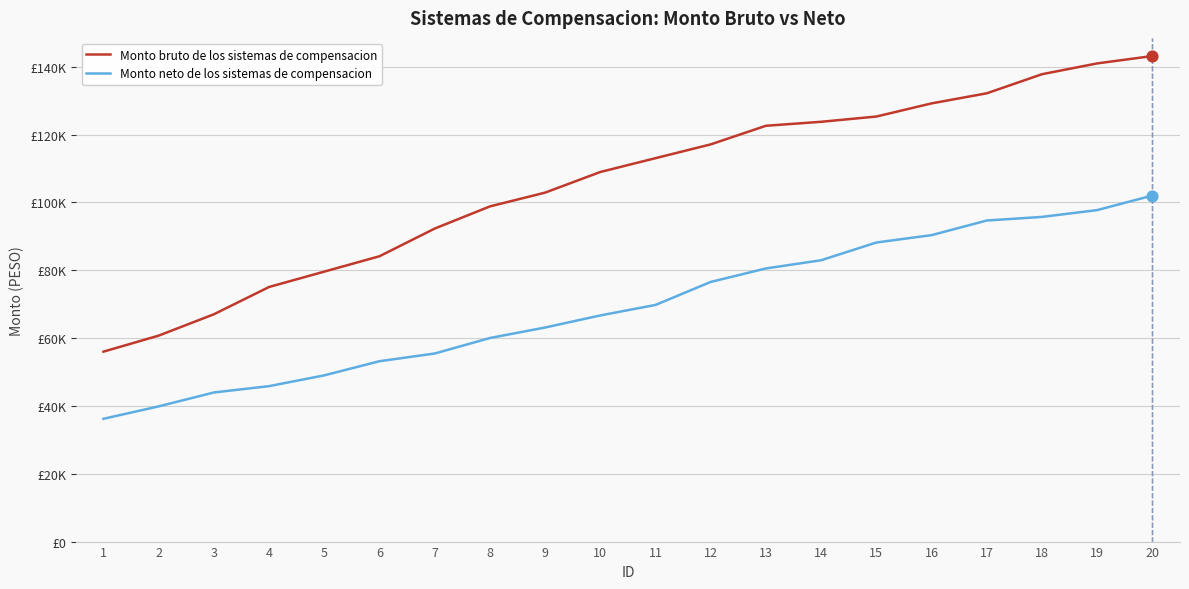

What are all the series names shown in the legend?

Monto bruto de los sistemas de compensacion, Monto neto de los sistemas de compensacion